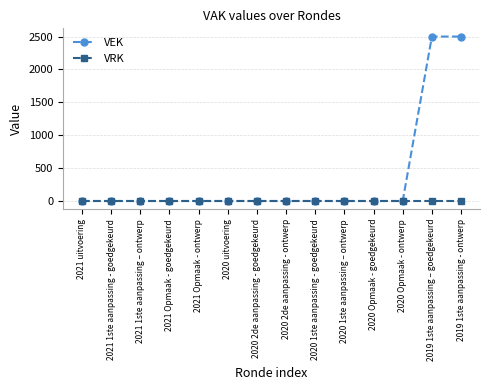

Which series has the largest total across all categories?

VEK